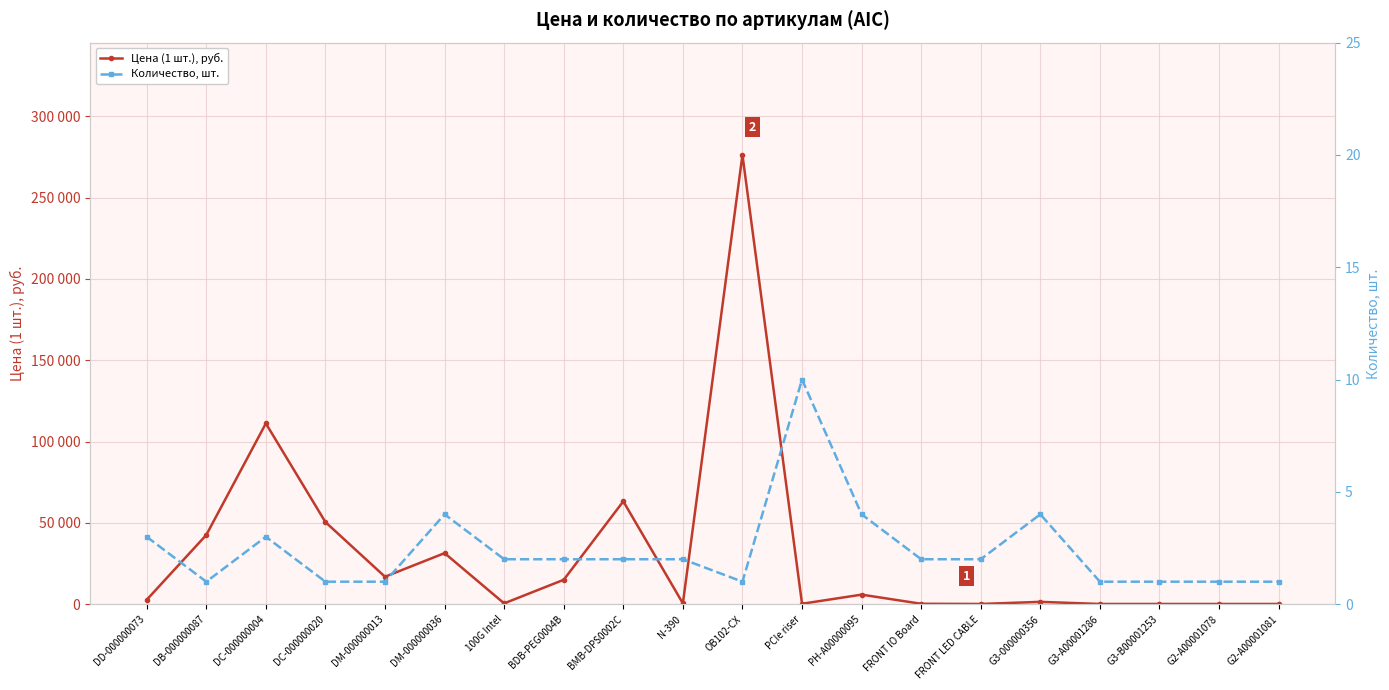

Is it true that Цена (1 шт.), руб. equals 5857.4 at PH-A00000095?

True